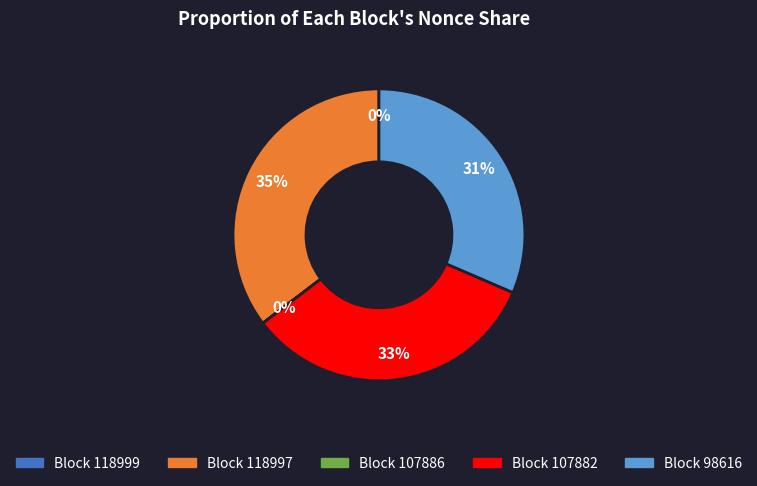

To the nearest percent, what is the average slice percentage?

20%